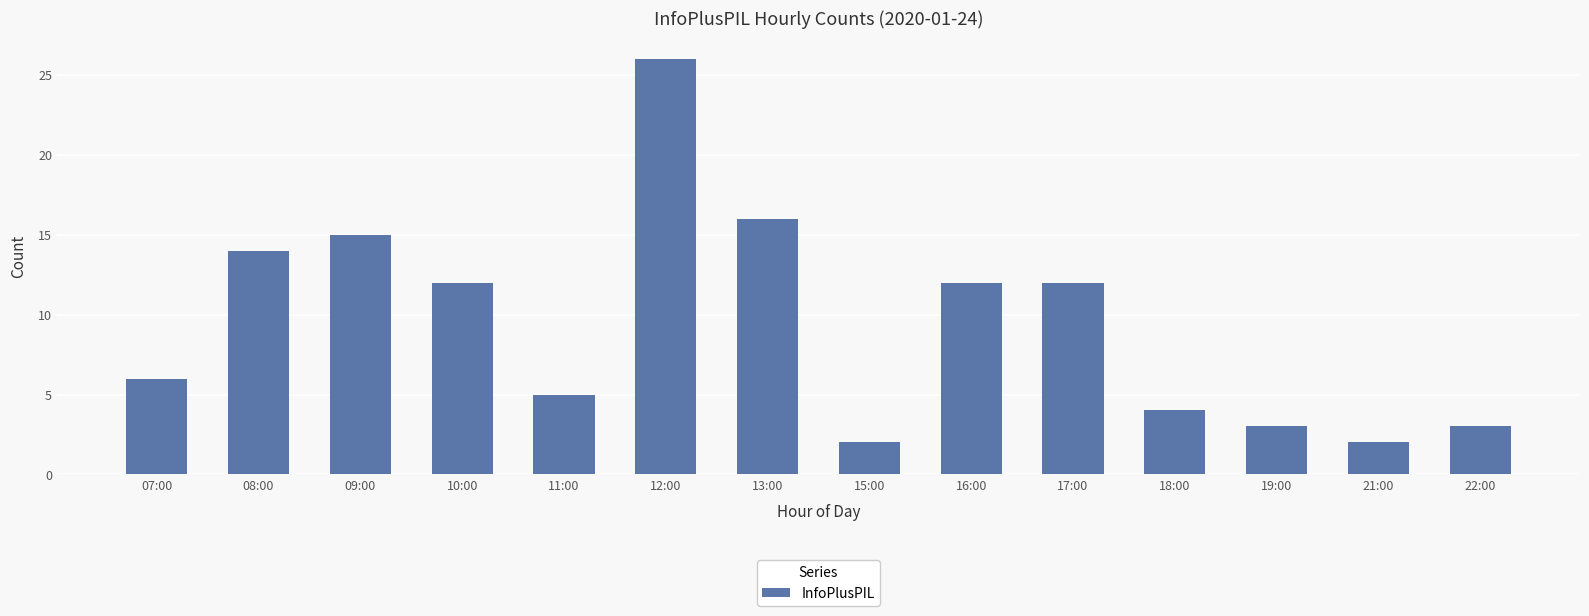

What position from the right is 21:00?

2